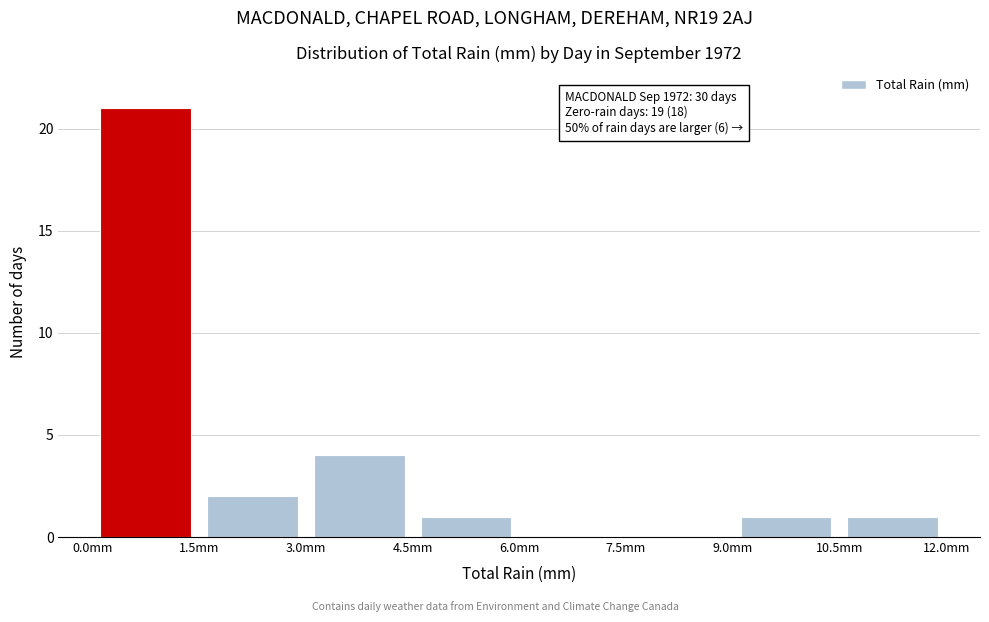

Over which range of the x-axis is the bar tallest?

0.0 to 1.5